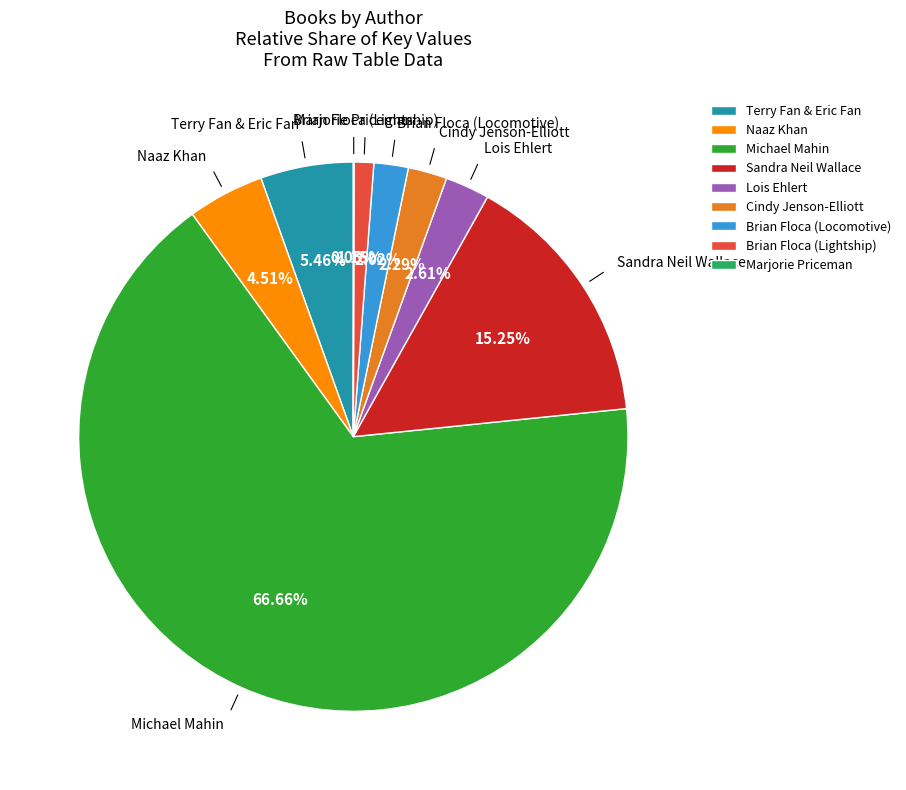

Which slice is the largest?

Michael Mahin